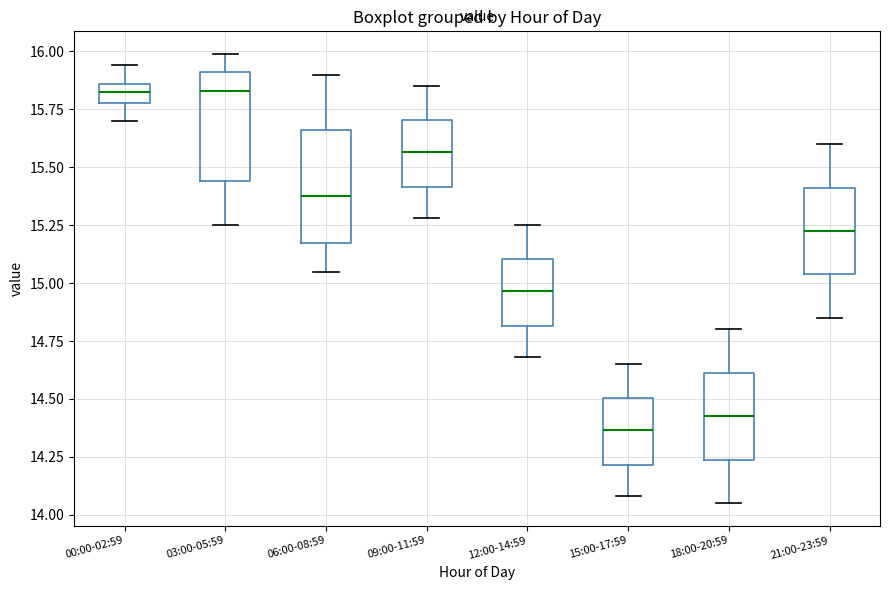

Reading left to right, transcribe this box plot: for each box, give where its median line is, the range the box spans, and where its two whiskers end, as read against the y-axis. The values are not printed on the chart, so give them approximately, as read against the axis.

00:00-02:59: median 15.85 (inside the box), box 15.80 to 15.85, whiskers 15.70 to 15.95
03:00-05:59: median 15.85, box 15.45 to 15.90, whiskers 15.25 to 16.00
06:00-08:59: median 15.40, box 15.15 to 15.65, whiskers 15.05 to 15.90
09:00-11:59: median 15.55, box 15.40 to 15.70, whiskers 15.30 to 15.85
12:00-14:59: median 14.95, box 14.80 to 15.10, whiskers 14.70 to 15.25
15:00-17:59: median 14.35, box 14.20 to 14.50, whiskers 14.10 to 14.65
18:00-20:59: median 14.45, box 14.25 to 14.60, whiskers 14.05 to 14.80
21:00-23:59: median 15.25, box 15.05 to 15.40, whiskers 14.85 to 15.60